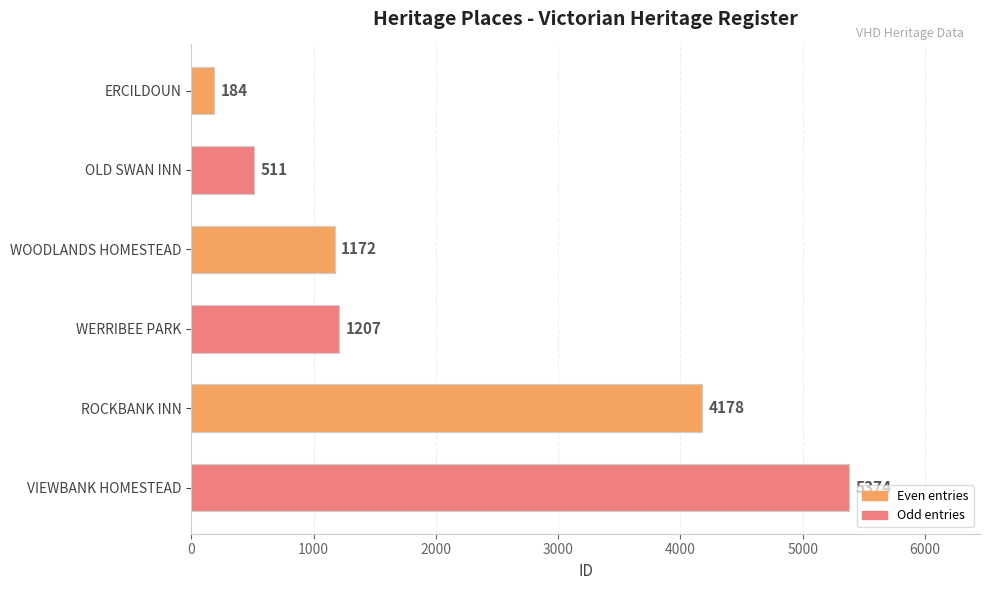

The chart shows a value of 276 at WERRIBEE PARK. True or false?

False